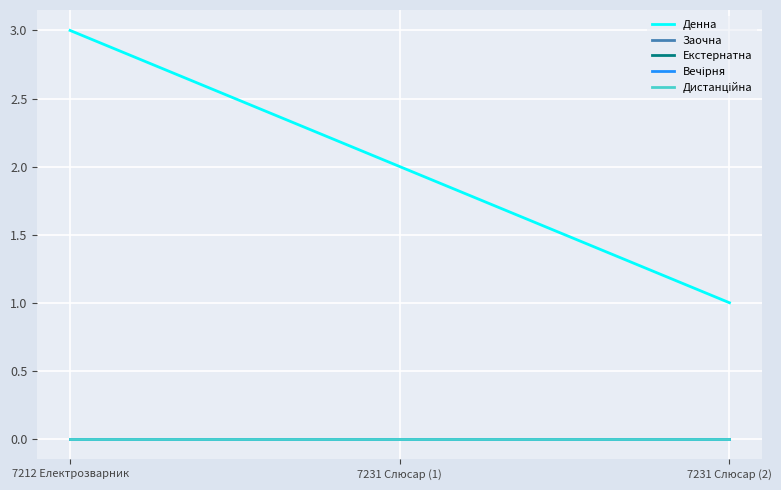

Where is Денна nearest to the value 2?

7231 Слюсар (1)